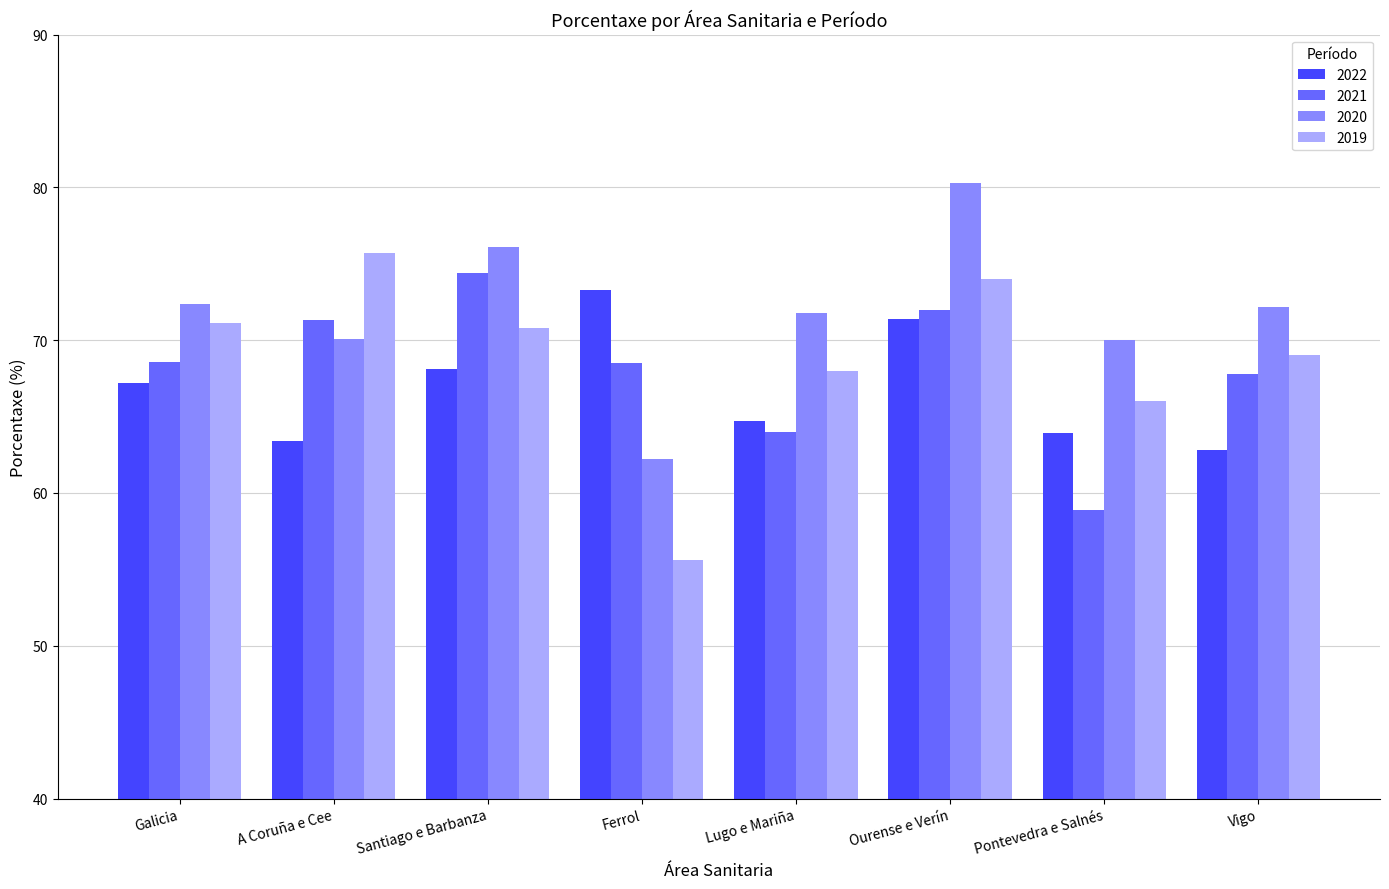

What value does the 2021 series have at Vigo?

67.8